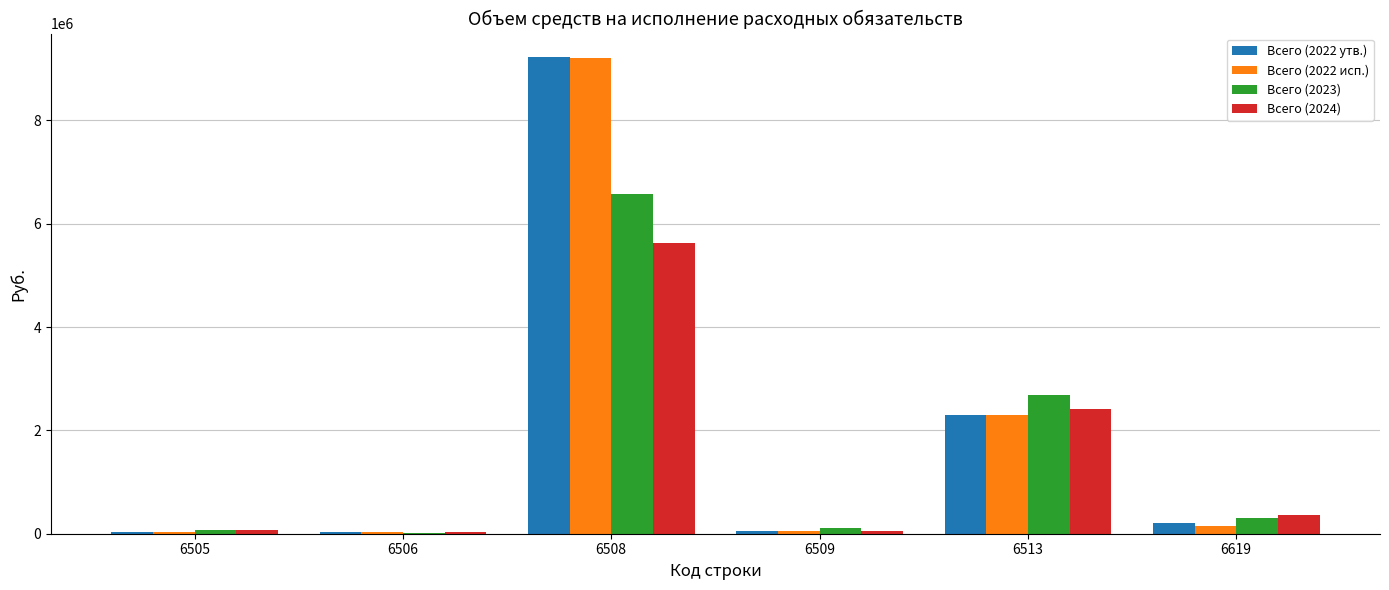

Are the bars grouped side by side (vs. stacked)?

Yes